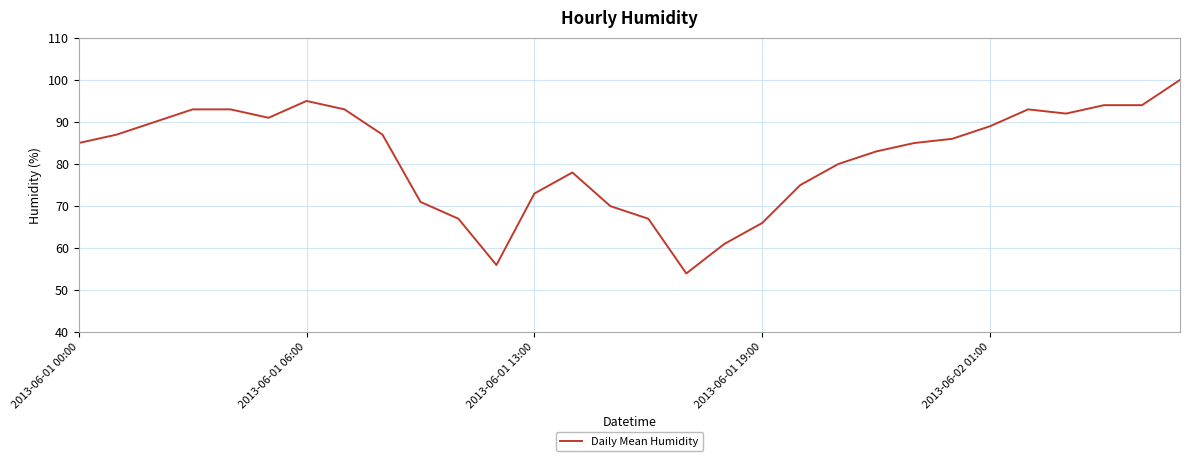

What is the minimum value shown in the chart?

54